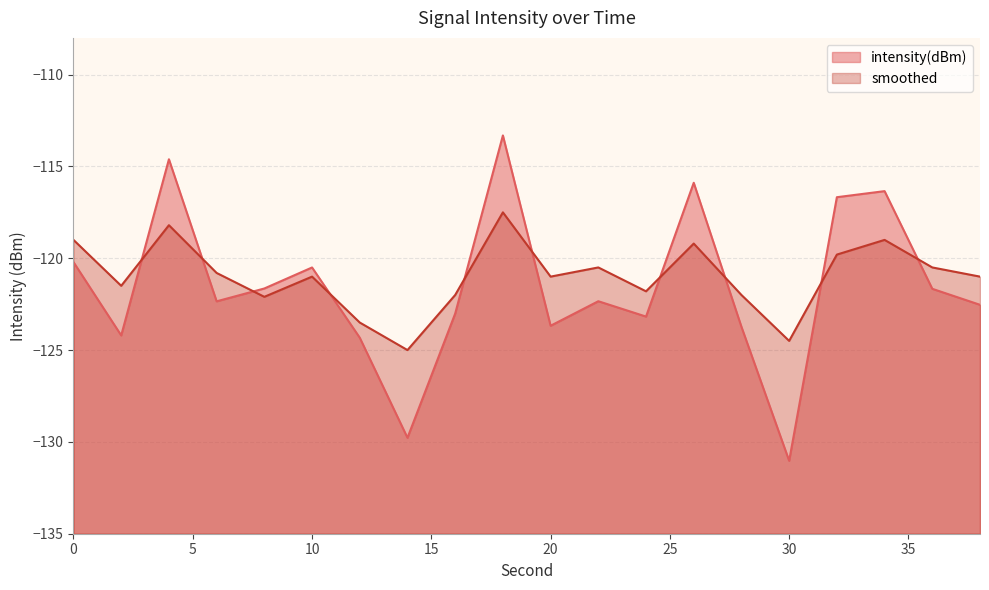

Reading left to right, list all the values displayed in this chart.

intensity(dBm): -120.2	-124.2	-114.6	-122.3	-121.6	-120.5	-124.3	-129.8	-123.0	-113.3	-123.7	-122.3	-123.2	-115.9	-123.7	-131.0	-116.7	-116.3	-121.7	-122.5
smoothed: -119.0	-121.5	-118.2	-120.8	-122.1	-121.0	-123.5	-125.0	-122.0	-117.5	-121.0	-120.5	-121.8	-119.2	-122.0	-124.5	-119.8	-119.0	-120.5	-121.0